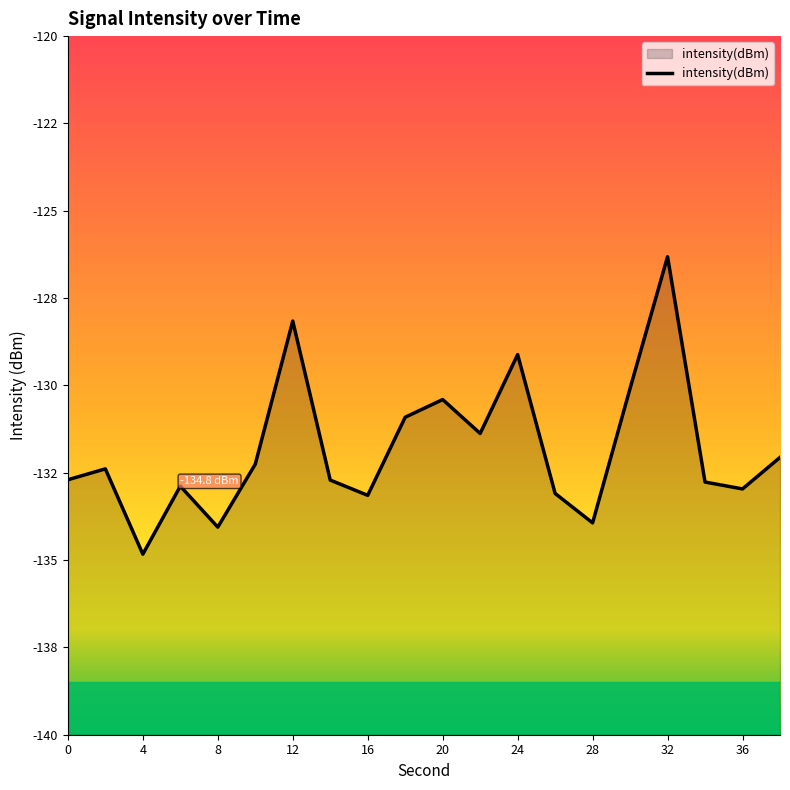

Does the chart have visible grid lines?

No